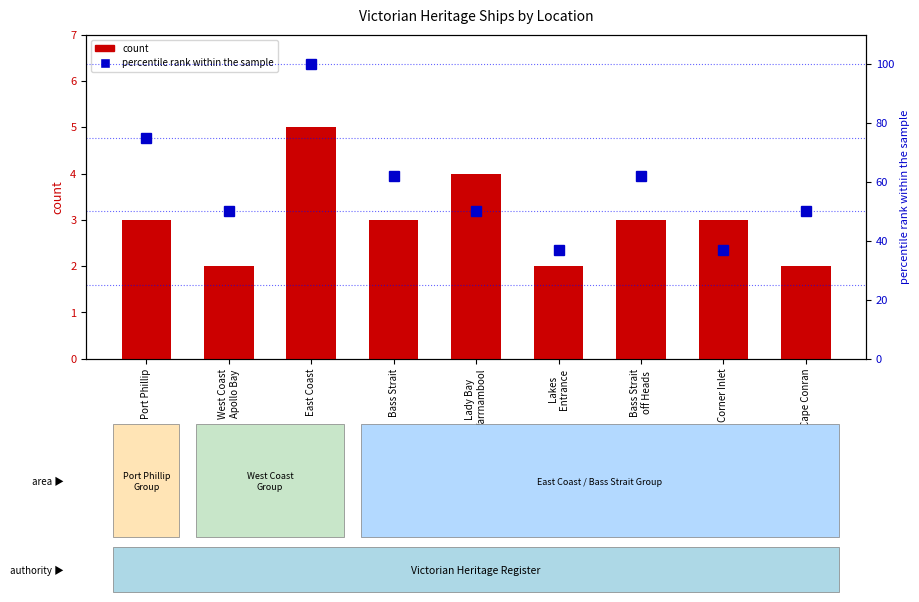

Between Corner Inlet and Cape Conran, which series saw the biggest shift?

percentile rank within the sample